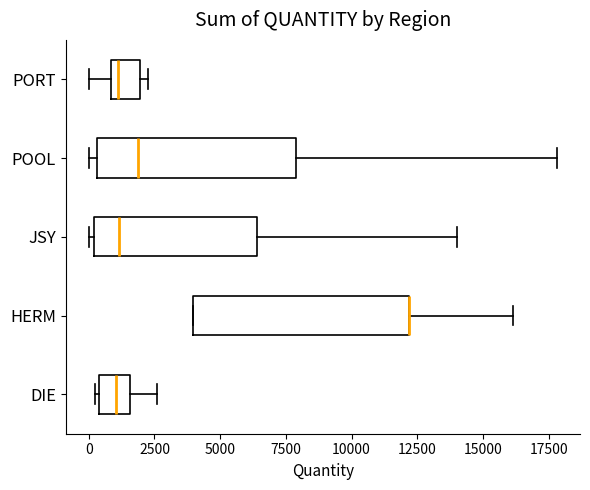

Reading bottom to top, read every box against the x-axis: the position of its median line, the range the box covers, and the ends of its whiskers. The values are not printed on the chart, so give them approximately, as read against the axis.

DIE: median 1000, box 500 to 1500, whiskers 0 to 2500
HERM: median 12000 (drawn on the box's right edge), box 4000 to 12000, whiskers 4000 to 16000
JSY: median 1000, box 0 to 6500, whiskers 0 (just left of the box's left edge) to 14000
POOL: median 2000, box 500 to 8000, whiskers 0 to 18000
PORT: median 1000 (just right of the box's left edge), box 1000 to 2000, whiskers 0 to 2500